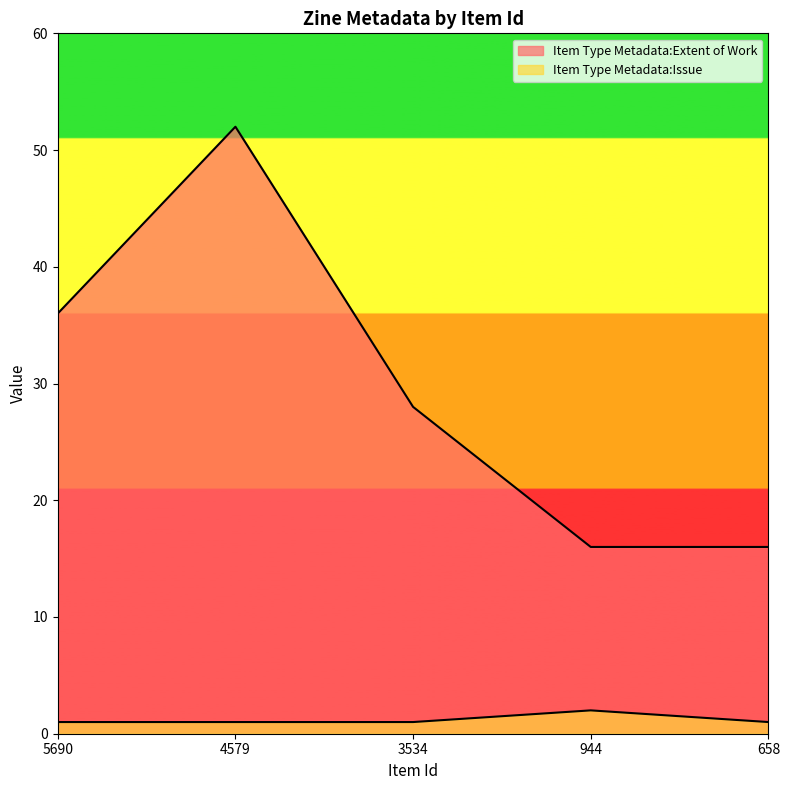

True or false: Item Type Metadata:Extent of Work has more than 1 interior local peaks.

False